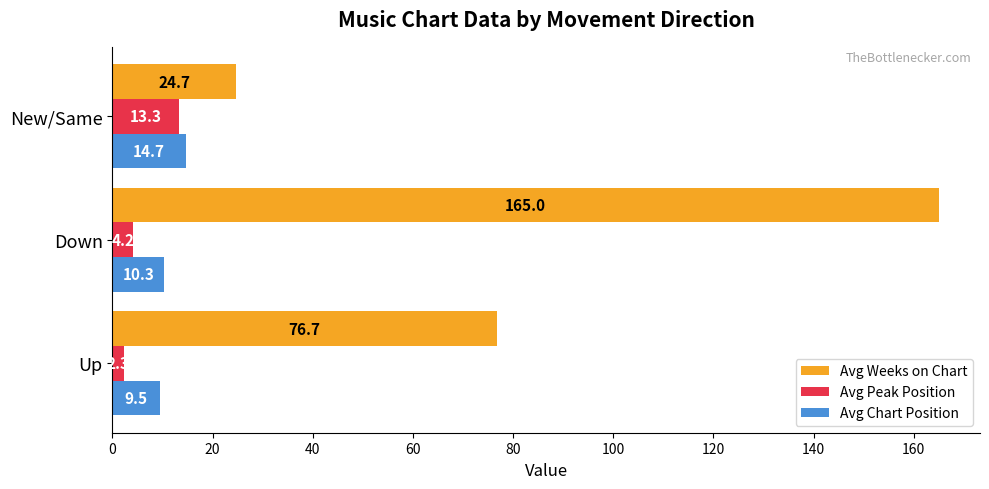

At how many categories does at least one series exceed 34?

2